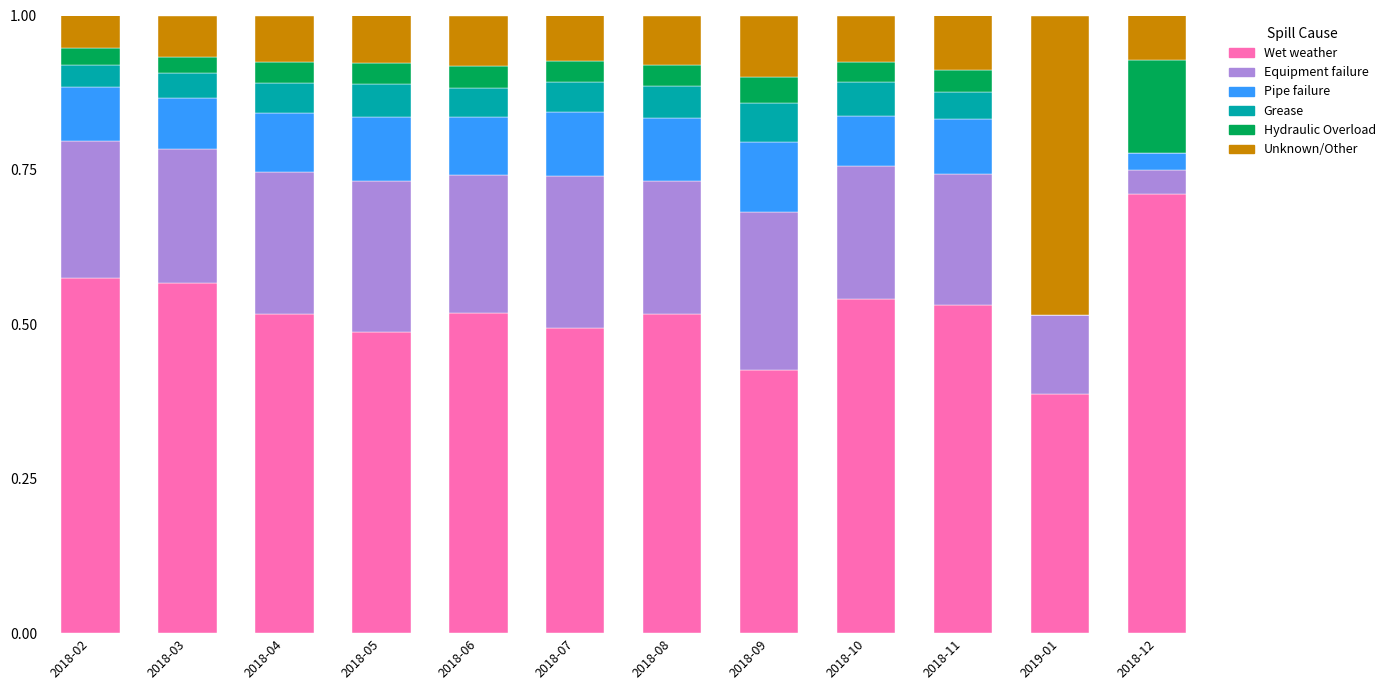

Which category has the highest value in the Wet weather series?

2018-12